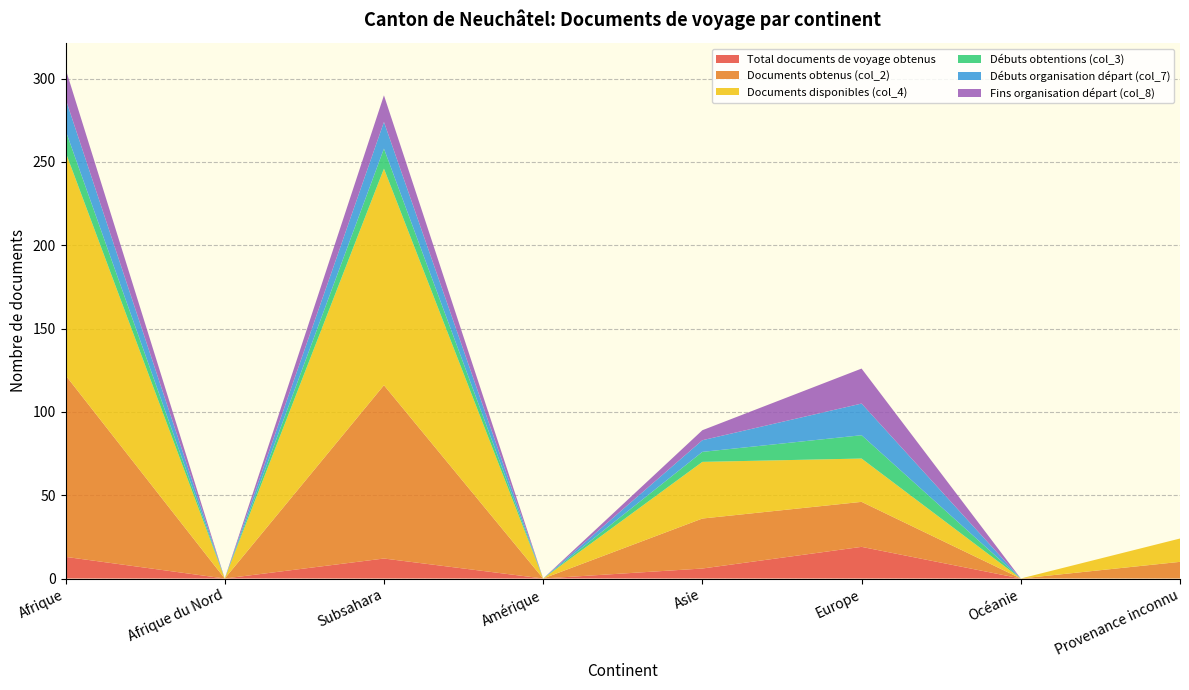

Reading right to left, what are all the values shown in this chart?

Total documents de voyage obtenus: 0	0	19	6	0	12	0	13
Documents obtenus (col_2): 10	0	27	30	0	104	0	109
Documents disponibles (col_4): 14	0	26	34	0	130	0	134
Débuts obtentions (col_3): 0	0	14	6	0	12	0	13
Débuts organisation départ (col_7): 0	0	19	7	0	16	0	19
Fins organisation départ (col_8): 0	0	21	6	0	16	0	18